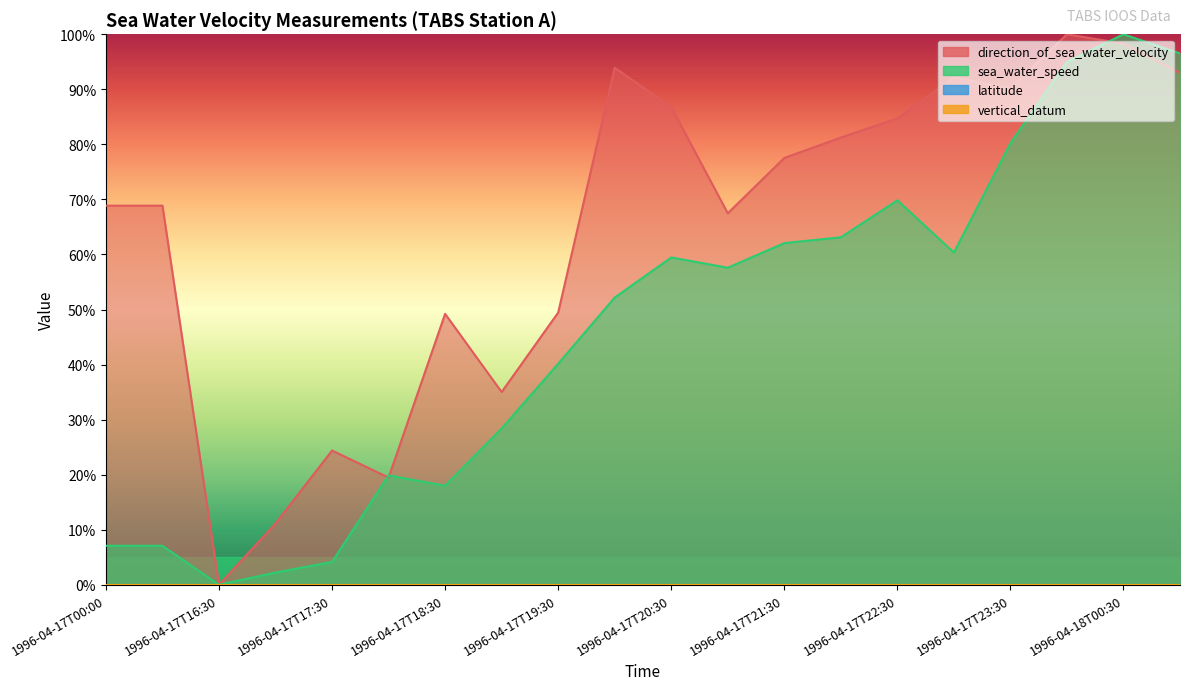

What is the difference between the maximum and minimum values in the direction_of_sea_water_velocity series?

100.0